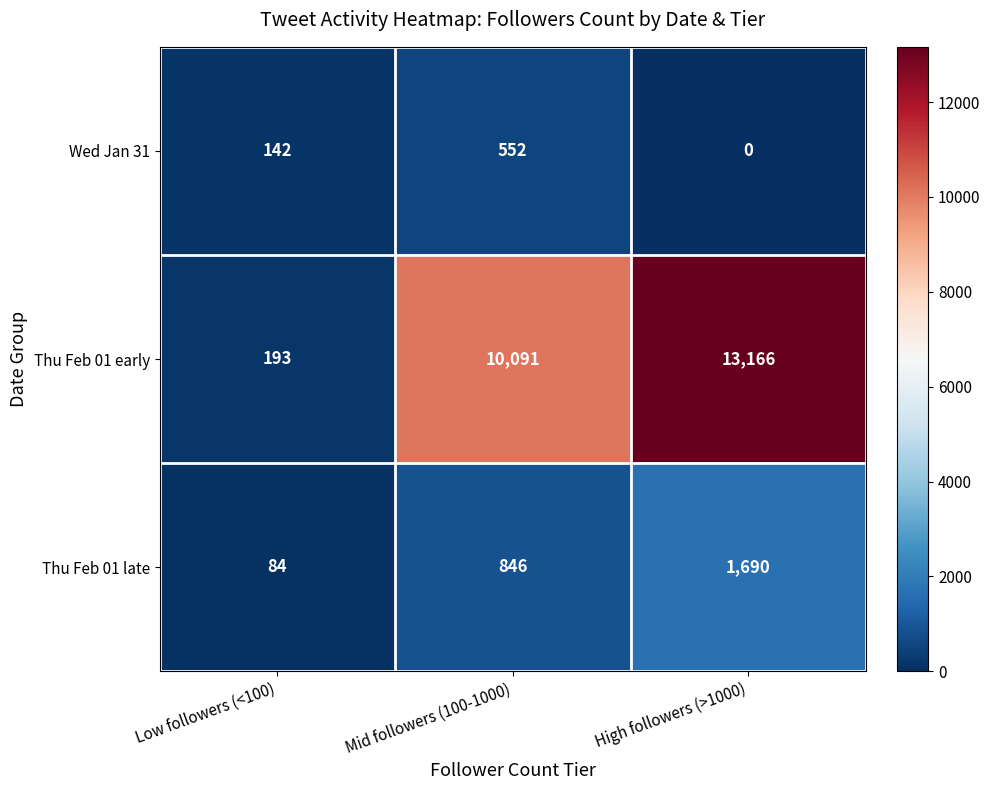

What is the sum of all Wed Jan 31 values?

694